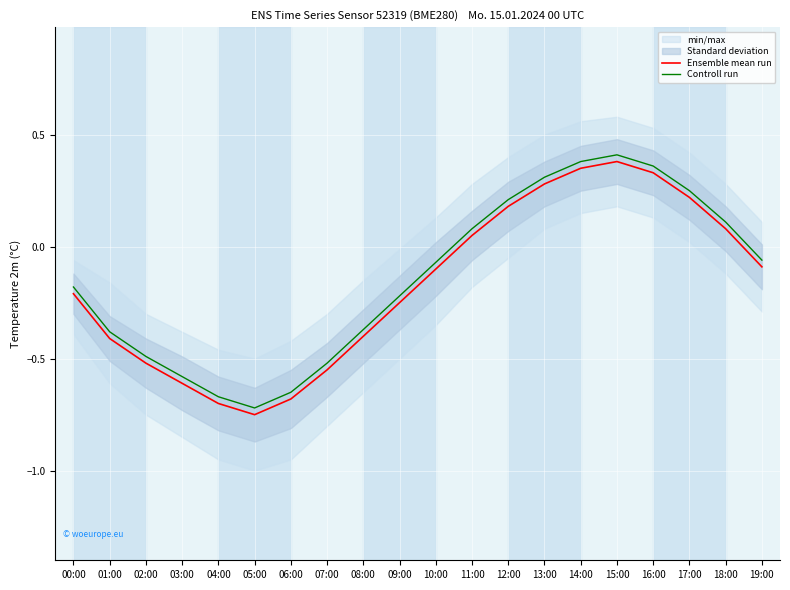

At which category is the sum across all series the highest?

15:00